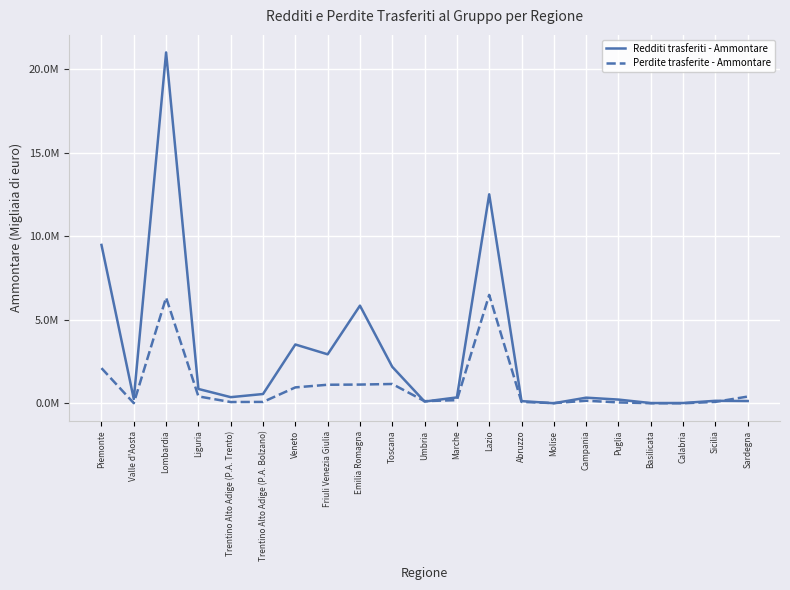

What position from the left is Friuli Venezia Giulia?

8